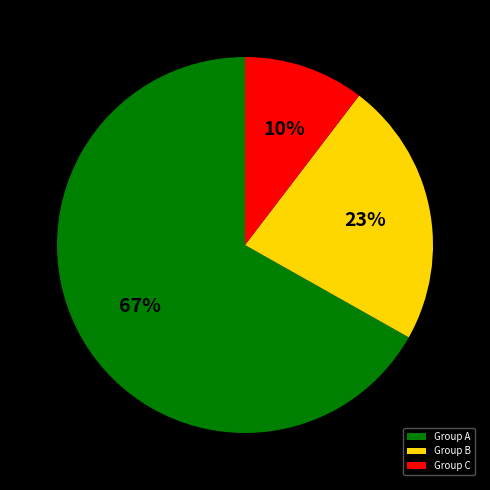

True or false: Group A accounts for 73% of the total.

False